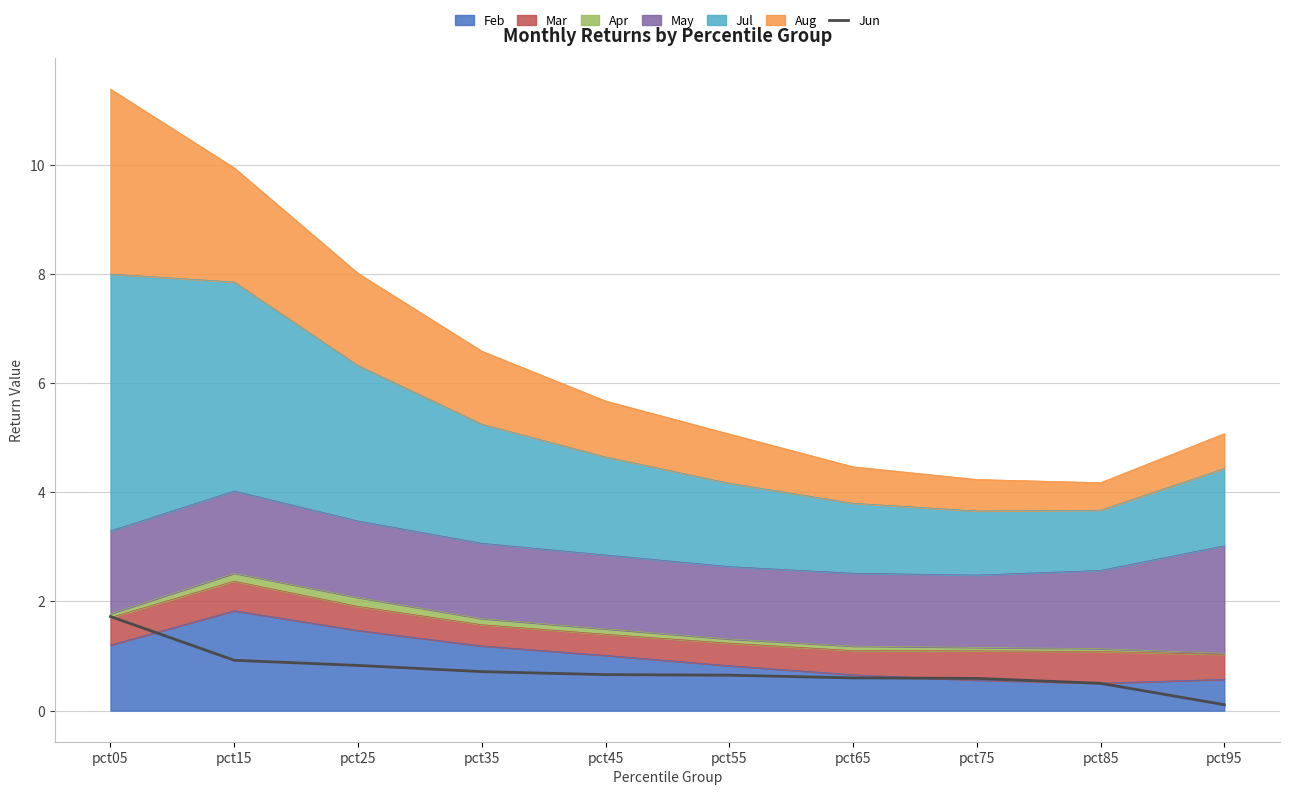

Does the chart have visible grid lines?

Yes